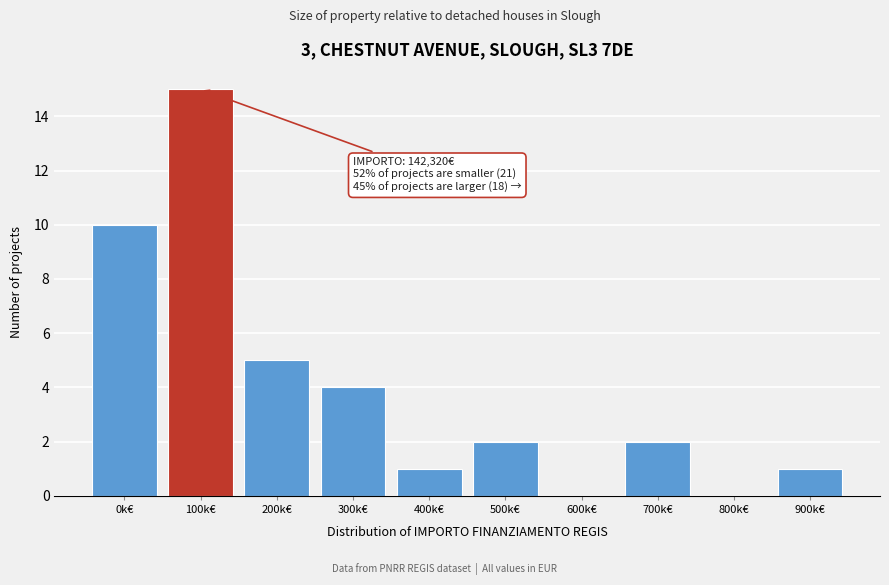

Reading left to right, what are all the values shown in this chart?

0k€=10	100k€=15	200k€=5	300k€=4	400k€=1	500k€=2	600k€=0	700k€=2	800k€=0	900k€=1